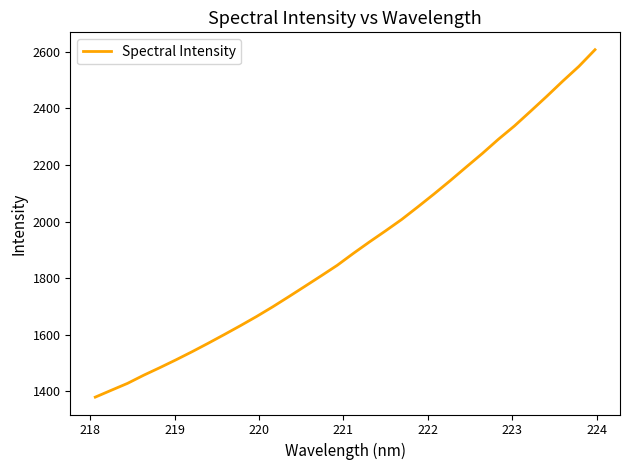

What is the smallest value displayed?

1379.5